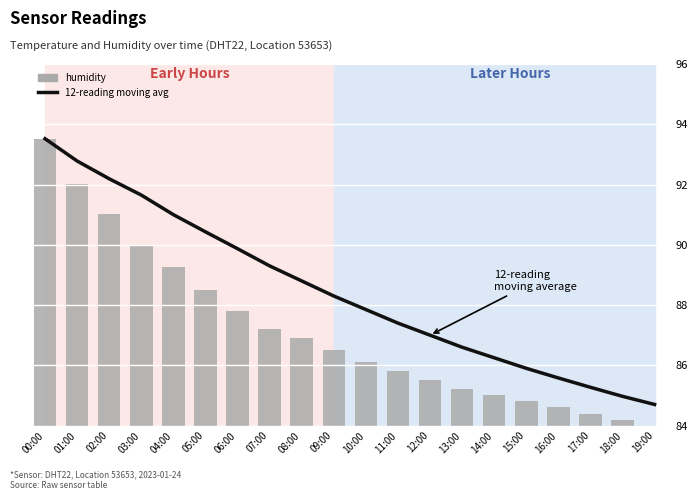

At 17:00, list the series in order from largest to smallest.

12-reading moving avg, humidity